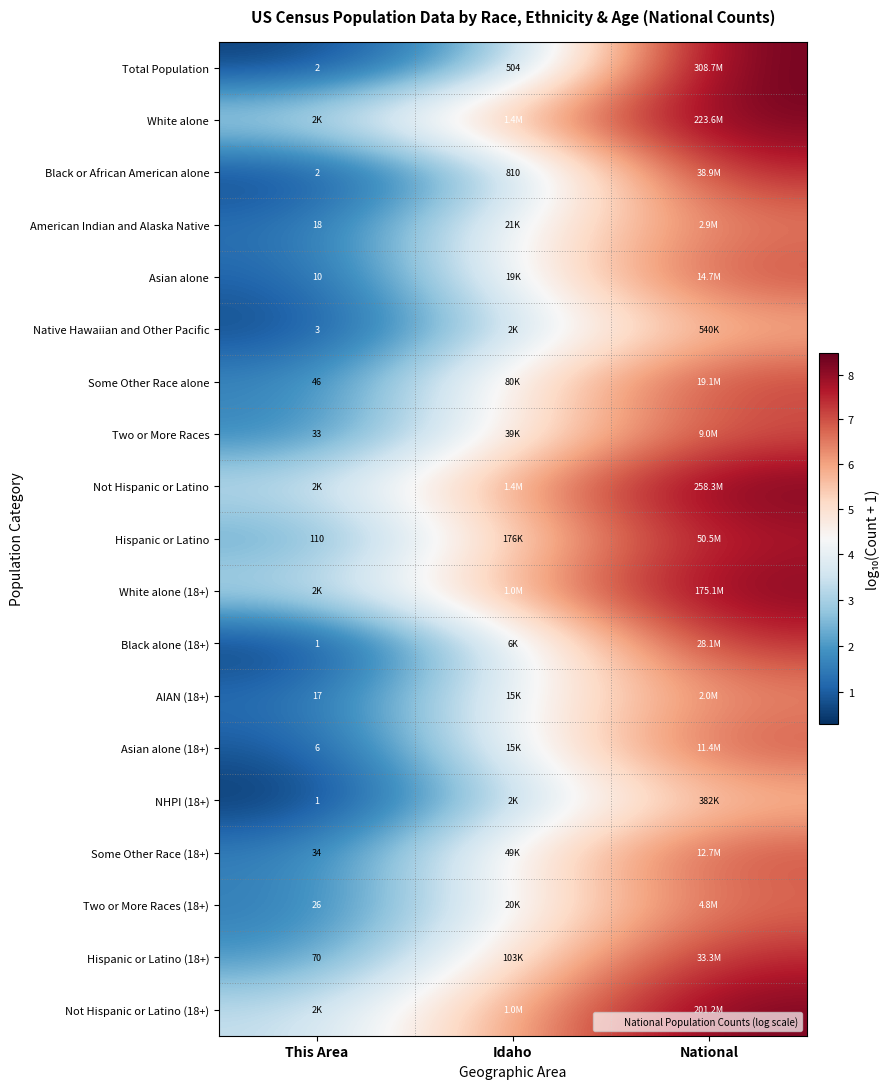

What is the difference between the Some Other Race (18+) values at Idaho and This Area?

3.1